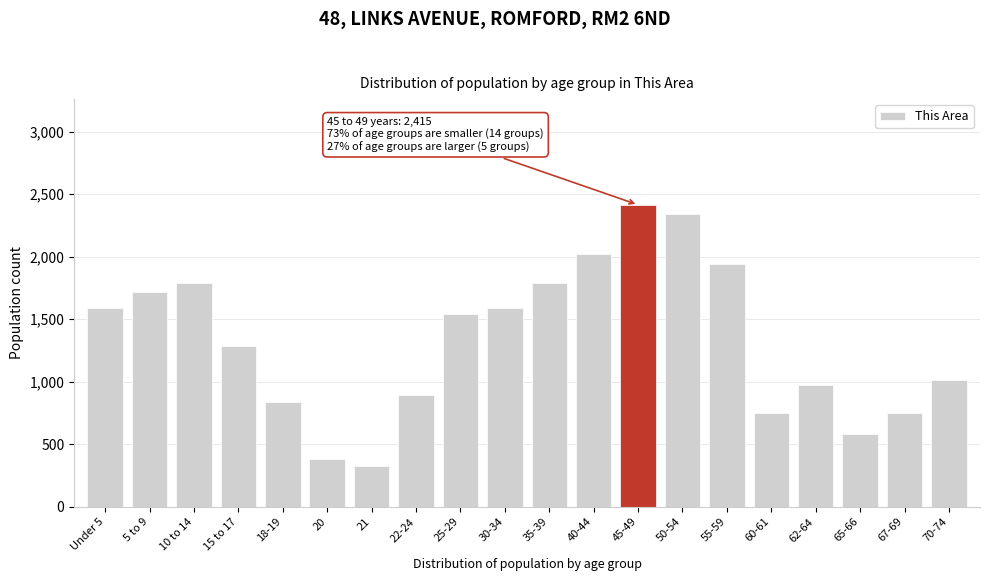

Is it true that the value at 18-19 is 836?

True